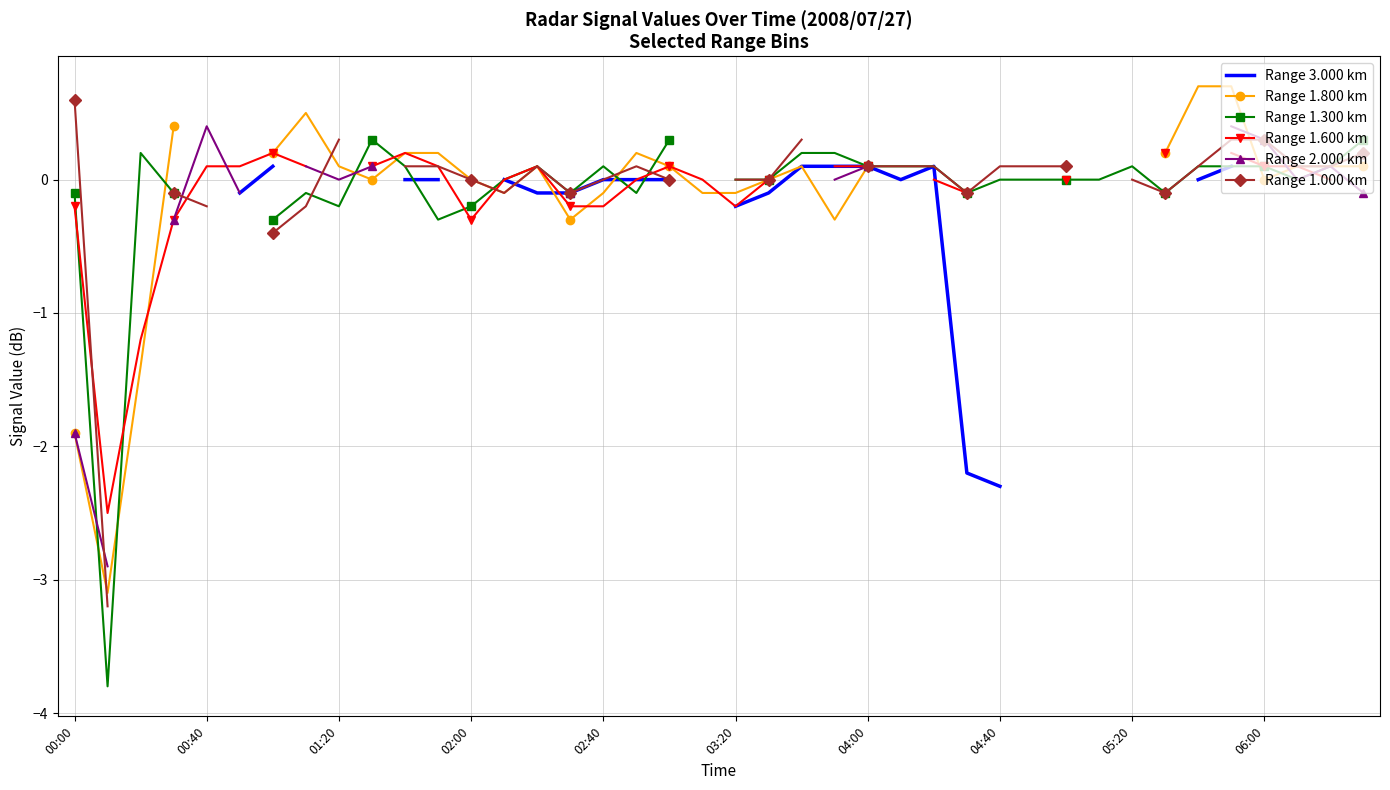

The value of Range 1.300 km at 22 is 0.2. True or false?

True